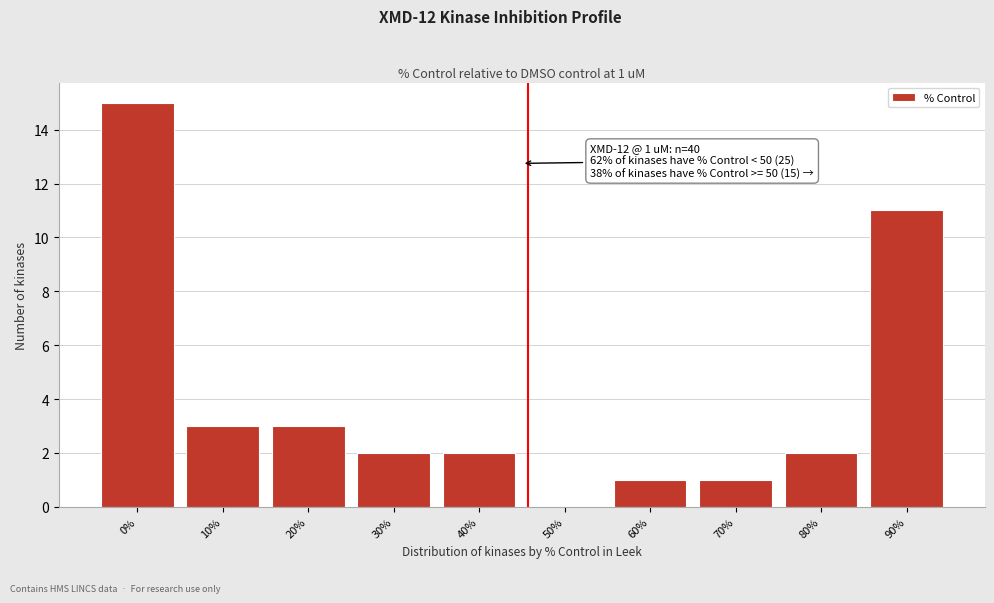

Reading right to left, transcribe all the data shown in this chart.

90%=11	80%=2	70%=1	60%=1	50%=0	40%=2	30%=2	20%=3	10%=3	0%=15